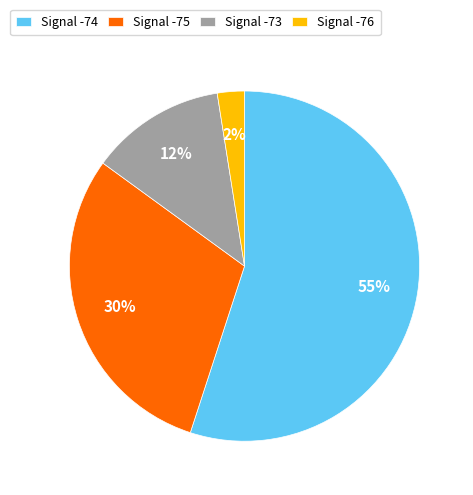

To the nearest percent, what percentage of the pie is Signal -75?

30%